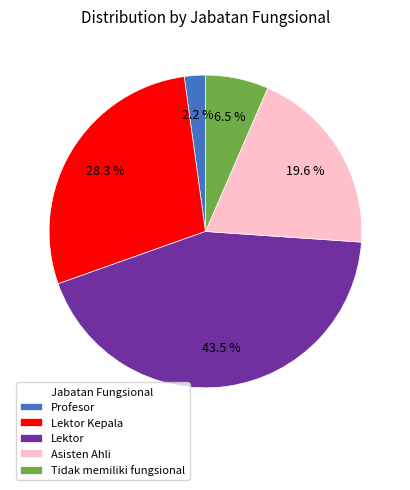

Is it true that Lektor is 14% of the pie?

False